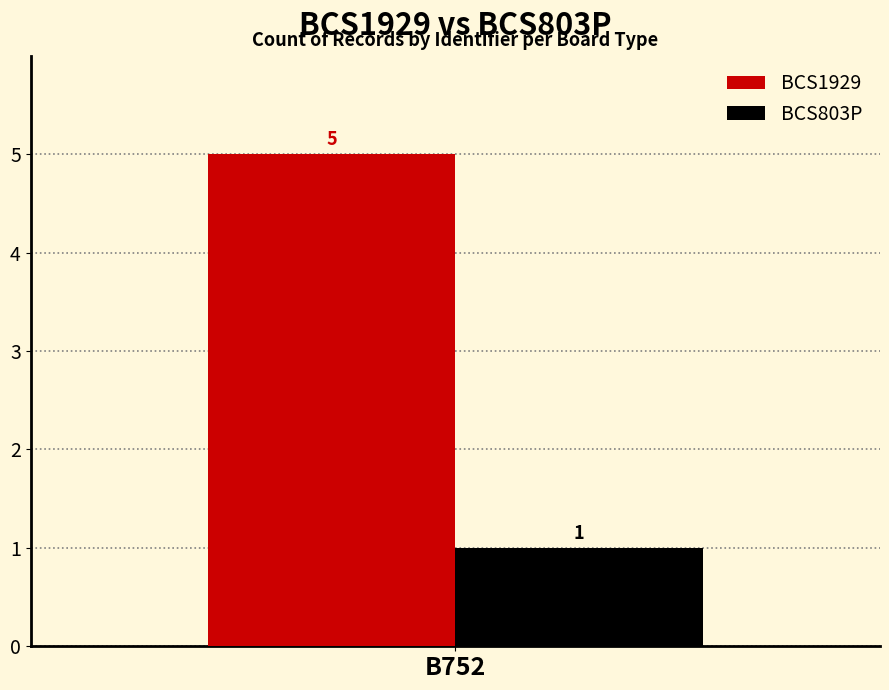

What is the greatest value displayed?

5